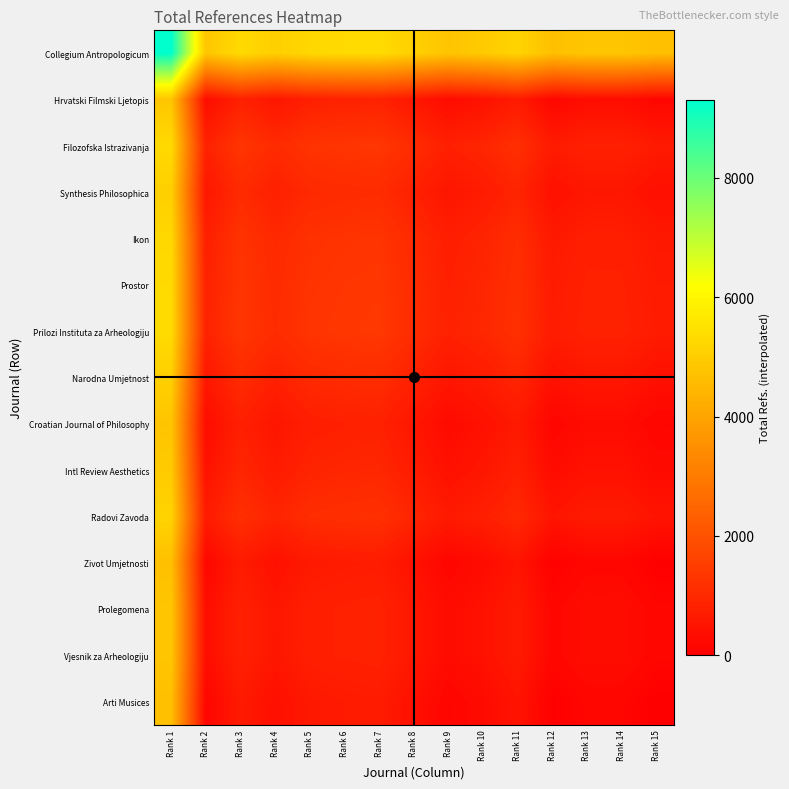

Reading right to left, list all the values displayed in this chart.

Collegium Antropologicum: Rank 15=4655.0	Rank 14=4815.5	Rank 13=4817.5	Rank 12=4674.0	Rank 11=5152.0	Rank 10=4933.5	Rank 9=4795.0	Rank 8=5066.0	Rank 7=5338.0	Rank 6=5309.5	Rank 5=5260.0	Rank 4=5049.0	Rank 3=5307.0	Rank 2=4818.5	Rank 1=9310.0
Hrvatski Filmski Ljetopis: Rank 15=163.5	Rank 14=324.0	Rank 13=326.0	Rank 12=182.5	Rank 11=660.5	Rank 10=442.0	Rank 9=303.5	Rank 8=574.5	Rank 7=846.5	Rank 6=818.0	Rank 5=768.5	Rank 4=557.5	Rank 3=815.5	Rank 2=327.0	Rank 1=4818.5
Filozofska Istrazivanja: Rank 15=652.0	Rank 14=812.5	Rank 13=814.5	Rank 12=671.0	Rank 11=1149.0	Rank 10=930.5	Rank 9=792.0	Rank 8=1063.0	Rank 7=1335.0	Rank 6=1306.5	Rank 5=1257.0	Rank 4=1046.0	Rank 3=1304.0	Rank 2=815.5	Rank 1=5307.0
Synthesis Philosophica: Rank 15=394.0	Rank 14=554.5	Rank 13=556.5	Rank 12=413.0	Rank 11=891.0	Rank 10=672.5	Rank 9=534.0	Rank 8=805.0	Rank 7=1077.0	Rank 6=1048.5	Rank 5=999.0	Rank 4=788.0	Rank 3=1046.0	Rank 2=557.5	Rank 1=5049.0
Ikon: Rank 15=605.0	Rank 14=765.5	Rank 13=767.5	Rank 12=624.0	Rank 11=1102.0	Rank 10=883.5	Rank 9=745.0	Rank 8=1016.0	Rank 7=1288.0	Rank 6=1259.5	Rank 5=1210.0	Rank 4=999.0	Rank 3=1257.0	Rank 2=768.5	Rank 1=5260.0
Prostor: Rank 15=654.5	Rank 14=815.0	Rank 13=817.0	Rank 12=673.5	Rank 11=1151.5	Rank 10=933.0	Rank 9=794.5	Rank 8=1065.5	Rank 7=1337.5	Rank 6=1309.0	Rank 5=1259.5	Rank 4=1048.5	Rank 3=1306.5	Rank 2=818.0	Rank 1=5309.5
Prilozi Instituta za Arheologiju: Rank 15=683.0	Rank 14=843.5	Rank 13=845.5	Rank 12=702.0	Rank 11=1180.0	Rank 10=961.5	Rank 9=823.0	Rank 8=1094.0	Rank 7=1366.0	Rank 6=1337.5	Rank 5=1288.0	Rank 4=1077.0	Rank 3=1335.0	Rank 2=846.5	Rank 1=5338.0
Narodna Umjetnost: Rank 15=411.0	Rank 14=571.5	Rank 13=573.5	Rank 12=430.0	Rank 11=908.0	Rank 10=689.5	Rank 9=551.0	Rank 8=822.0	Rank 7=1094.0	Rank 6=1065.5	Rank 5=1016.0	Rank 4=805.0	Rank 3=1063.0	Rank 2=574.5	Rank 1=5066.0
Croatian Journal of Philosophy: Rank 15=140.0	Rank 14=300.5	Rank 13=302.5	Rank 12=159.0	Rank 11=637.0	Rank 10=418.5	Rank 9=280.0	Rank 8=551.0	Rank 7=823.0	Rank 6=794.5	Rank 5=745.0	Rank 4=534.0	Rank 3=792.0	Rank 2=303.5	Rank 1=4795.0
Intl Review Aesthetics: Rank 15=278.5	Rank 14=439.0	Rank 13=441.0	Rank 12=297.5	Rank 11=775.5	Rank 10=557.0	Rank 9=418.5	Rank 8=689.5	Rank 7=961.5	Rank 6=933.0	Rank 5=883.5	Rank 4=672.5	Rank 3=930.5	Rank 2=442.0	Rank 1=4933.5
Radovi Zavoda: Rank 15=497.0	Rank 14=657.5	Rank 13=659.5	Rank 12=516.0	Rank 11=994.0	Rank 10=775.5	Rank 9=637.0	Rank 8=908.0	Rank 7=1180.0	Rank 6=1151.5	Rank 5=1102.0	Rank 4=891.0	Rank 3=1149.0	Rank 2=660.5	Rank 1=5152.0
Zivot Umjetnosti: Rank 15=19.0	Rank 14=179.5	Rank 13=181.5	Rank 12=38.0	Rank 11=516.0	Rank 10=297.5	Rank 9=159.0	Rank 8=430.0	Rank 7=702.0	Rank 6=673.5	Rank 5=624.0	Rank 4=413.0	Rank 3=671.0	Rank 2=182.5	Rank 1=4674.0
Prolegomena: Rank 15=162.5	Rank 14=323.0	Rank 13=325.0	Rank 12=181.5	Rank 11=659.5	Rank 10=441.0	Rank 9=302.5	Rank 8=573.5	Rank 7=845.5	Rank 6=817.0	Rank 5=767.5	Rank 4=556.5	Rank 3=814.5	Rank 2=326.0	Rank 1=4817.5
Vjesnik za Arheologiju: Rank 15=160.5	Rank 14=321.0	Rank 13=323.0	Rank 12=179.5	Rank 11=657.5	Rank 10=439.0	Rank 9=300.5	Rank 8=571.5	Rank 7=843.5	Rank 6=815.0	Rank 5=765.5	Rank 4=554.5	Rank 3=812.5	Rank 2=324.0	Rank 1=4815.5
Arti Musices: Rank 15=0.0	Rank 14=160.5	Rank 13=162.5	Rank 12=19.0	Rank 11=497.0	Rank 10=278.5	Rank 9=140.0	Rank 8=411.0	Rank 7=683.0	Rank 6=654.5	Rank 5=605.0	Rank 4=394.0	Rank 3=652.0	Rank 2=163.5	Rank 1=4655.0